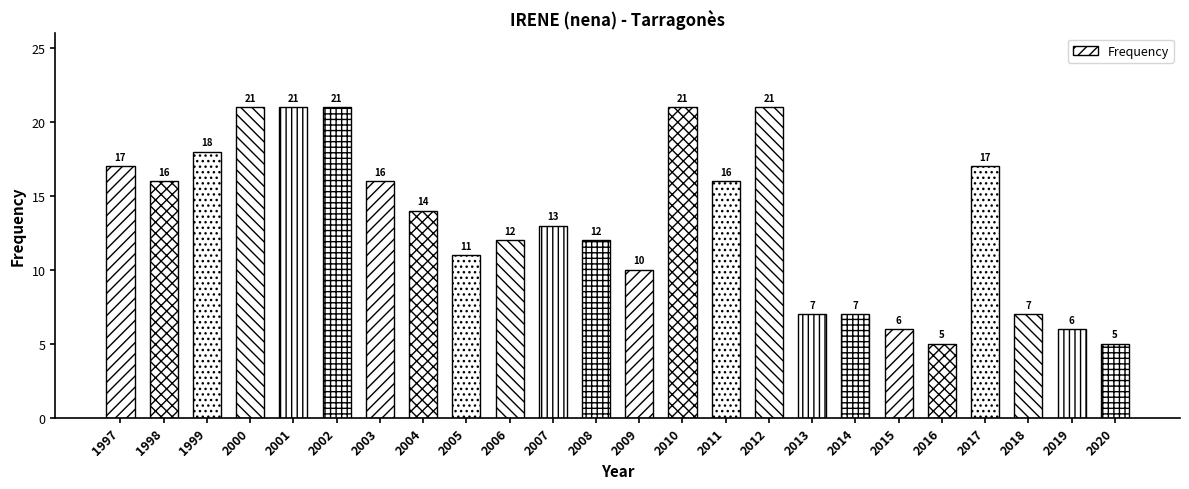

The value at 2001 is 7. True or false?

False